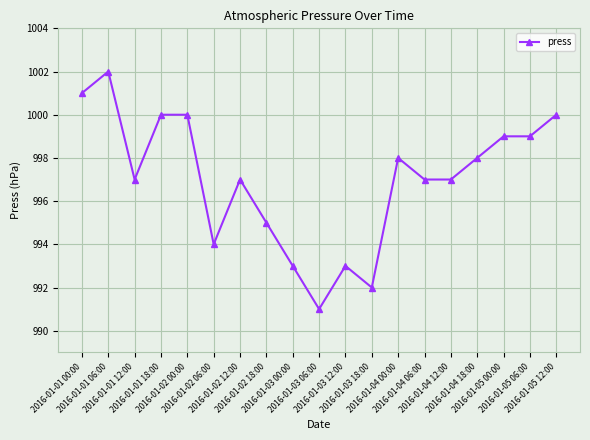

What position from the left is 2016-01-03 12:00?

11